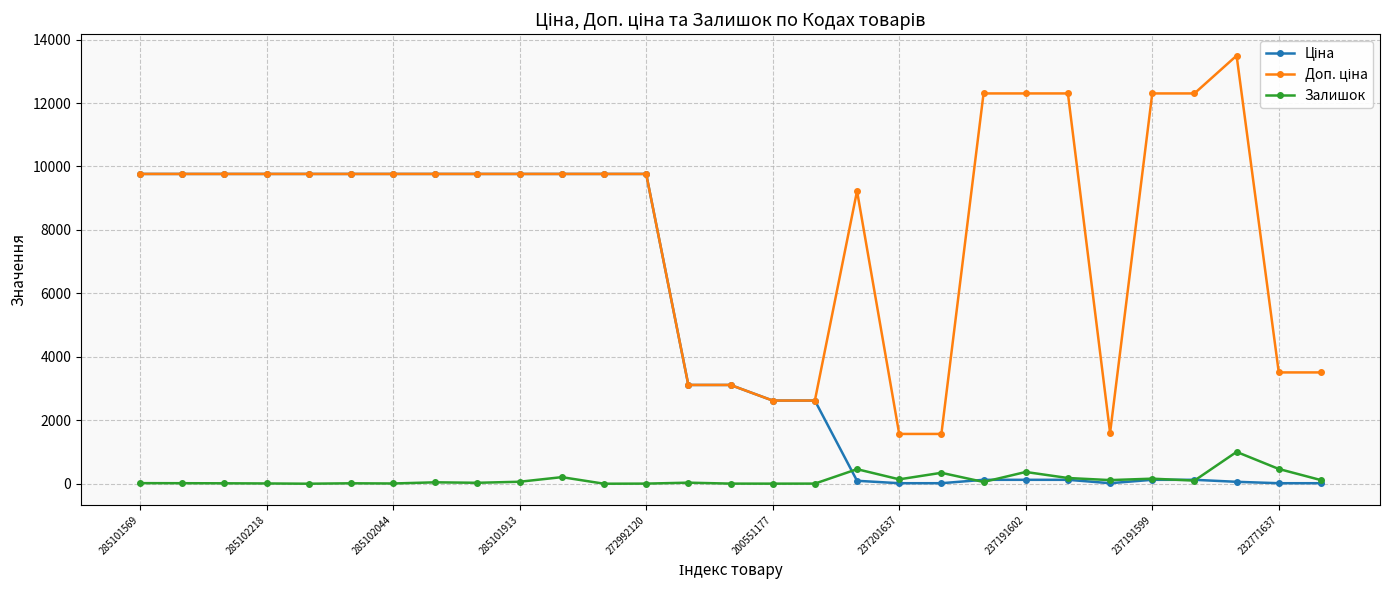

How many data points does each series have?

29